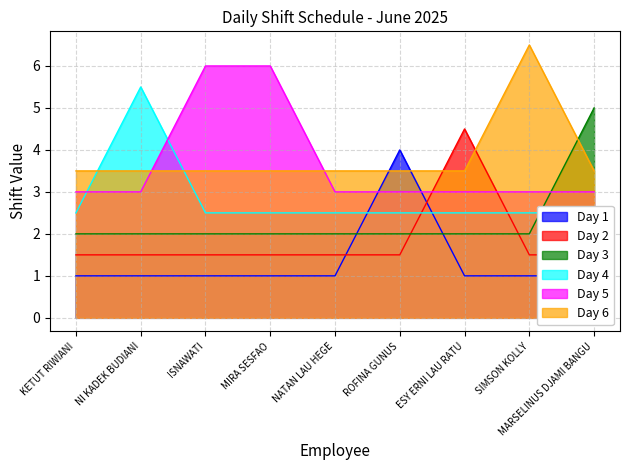

Is it true that Day 5 equals 3.0 at NATAN LAU HEGE?

True